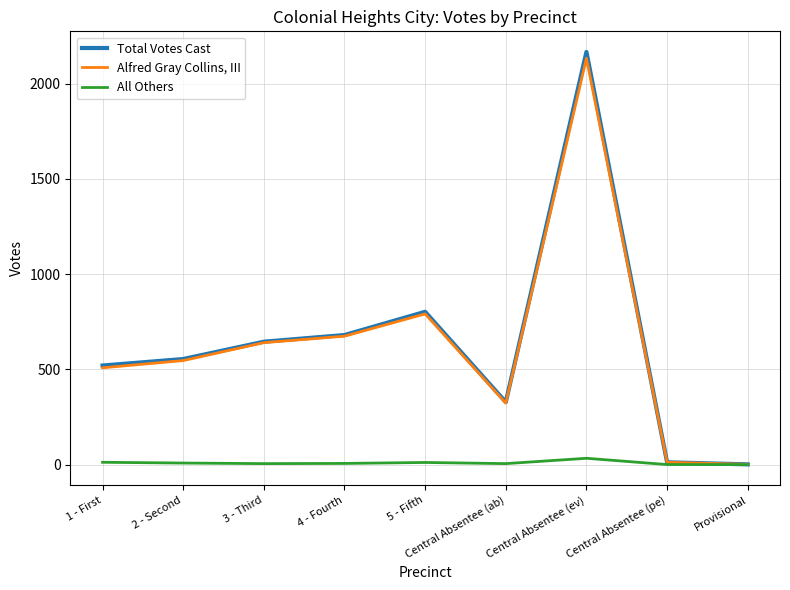

What is the difference between the Total Votes Cast values at 1 - First and 2 - Second?

34